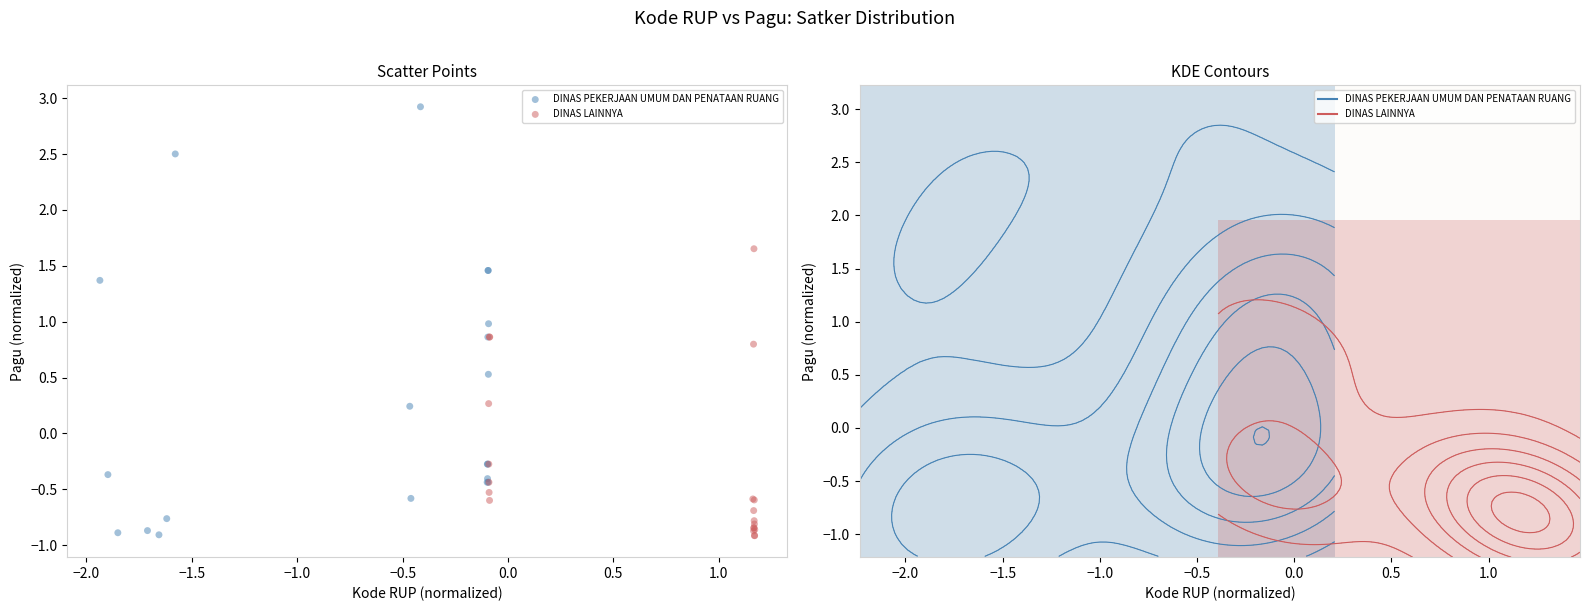

Which series contains the highest Y value?

DINAS PEKERJAAN UMUM DAN PENATAAN RUANG